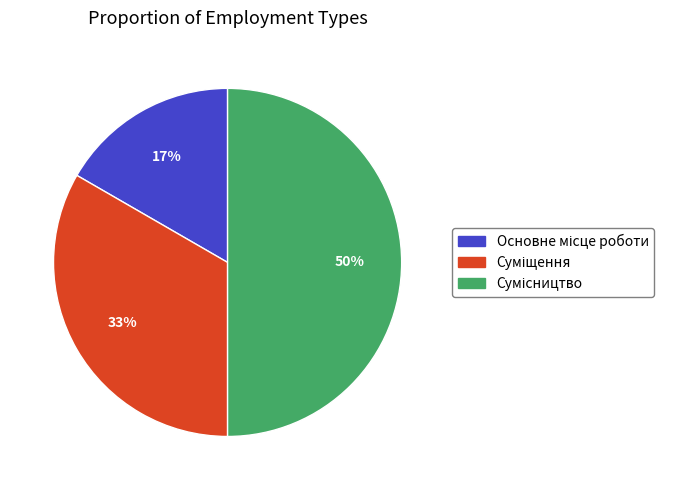

To the nearest percent, what is the average slice percentage?

33%